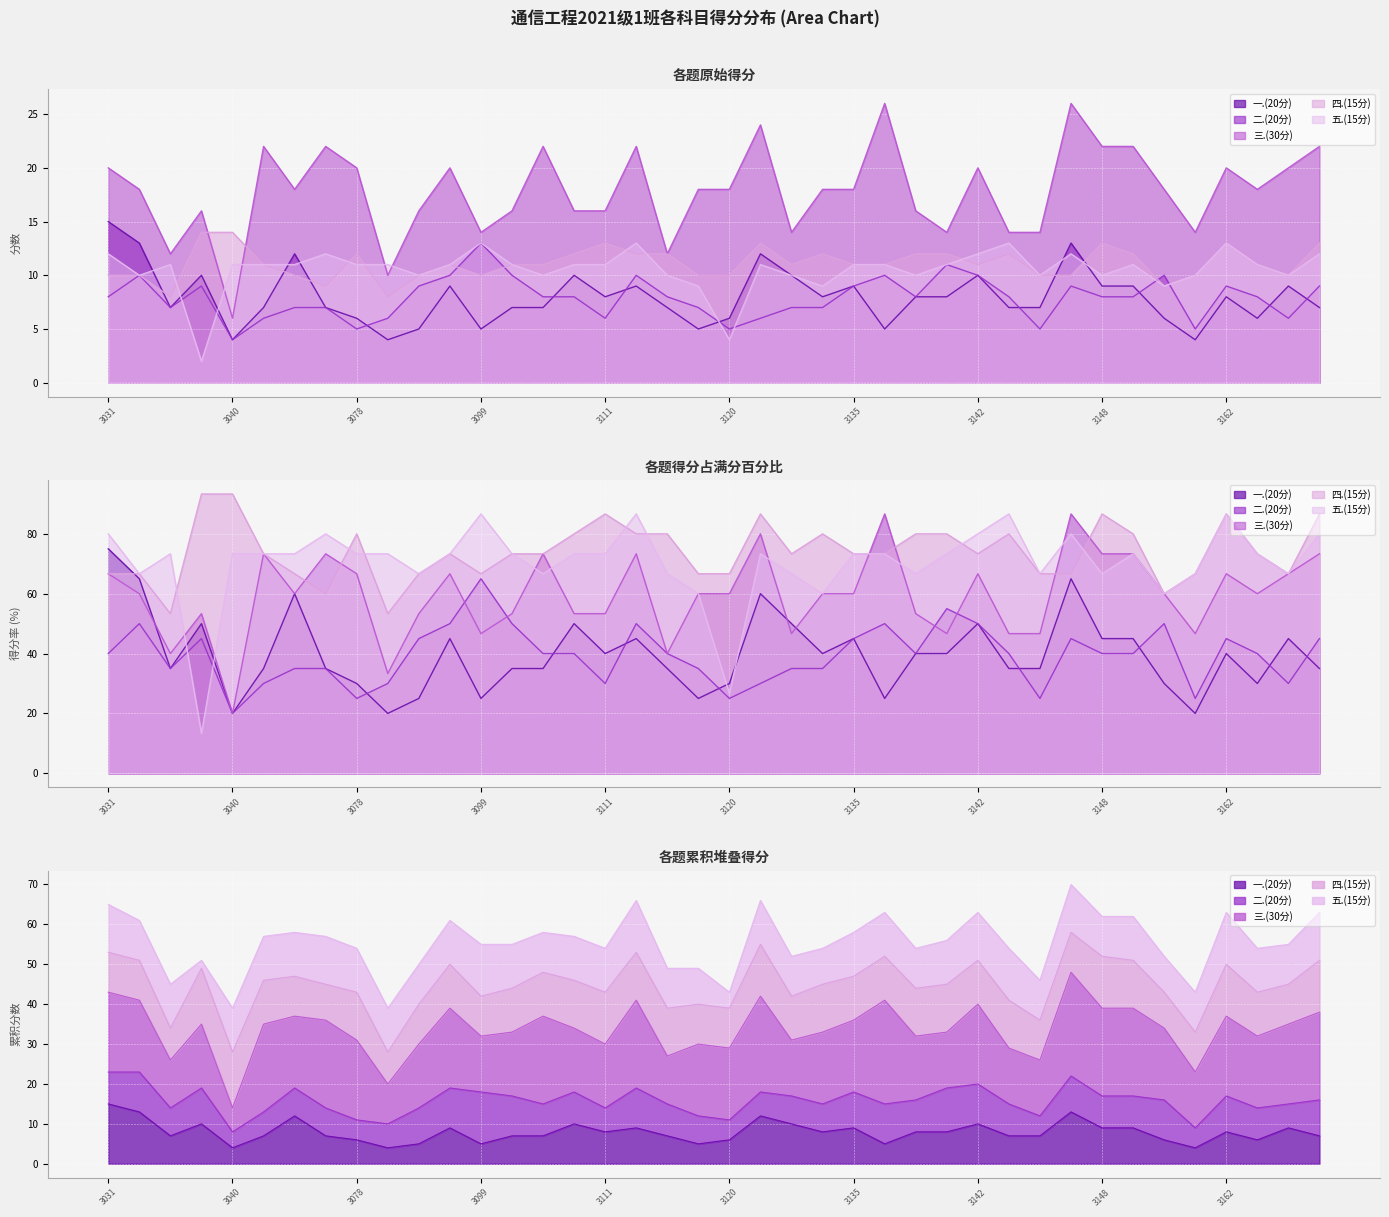

Rank the series by their maximum value, from highest to lowest.

三.(30分), 一.(20分), 四.(15分), 二.(20分), 五.(15分)